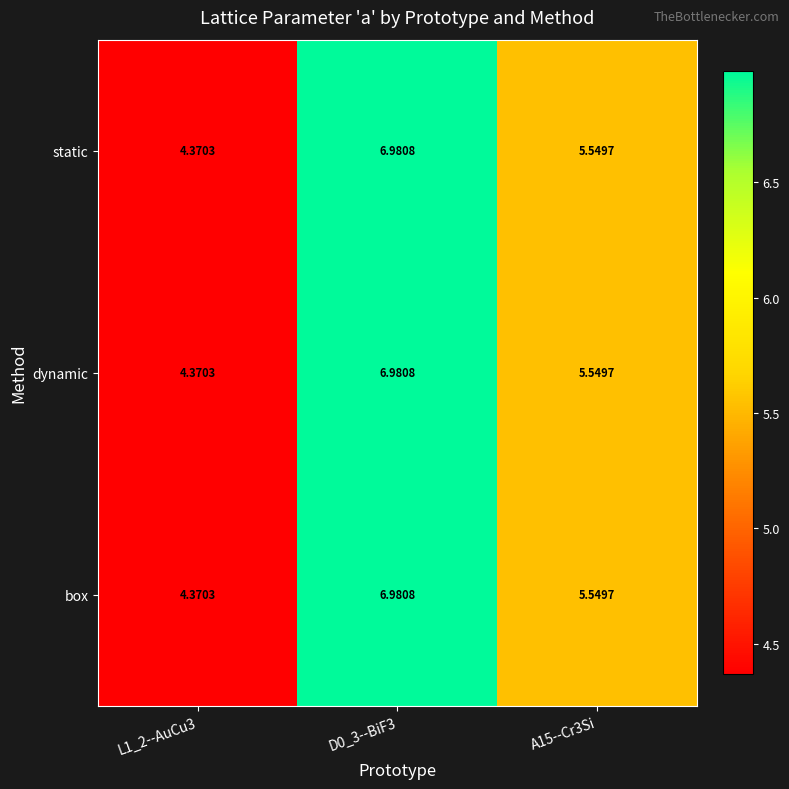

Is the value of box at L1_2--AuCu3 greater than the value of dynamic at A15--Cr3Si?

No